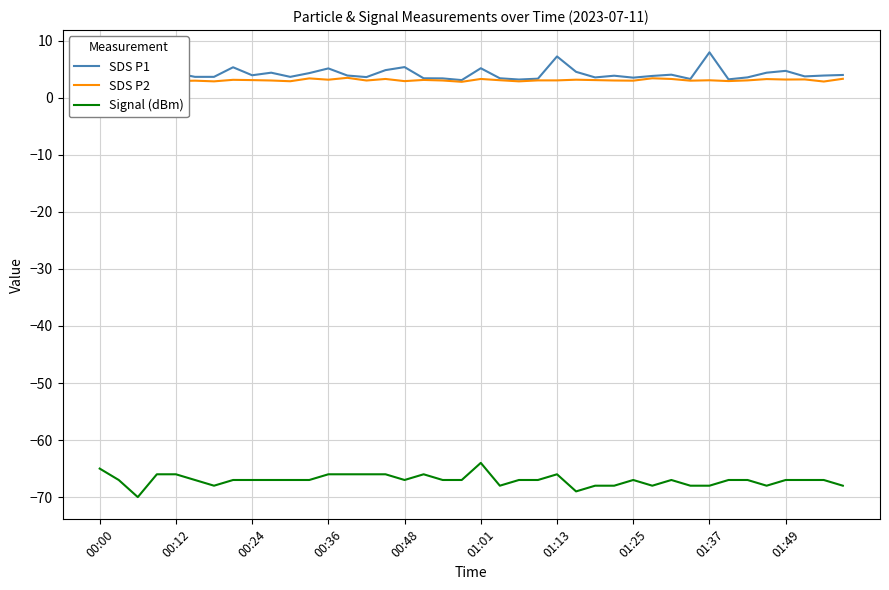

Does the chart have visible grid lines?

Yes